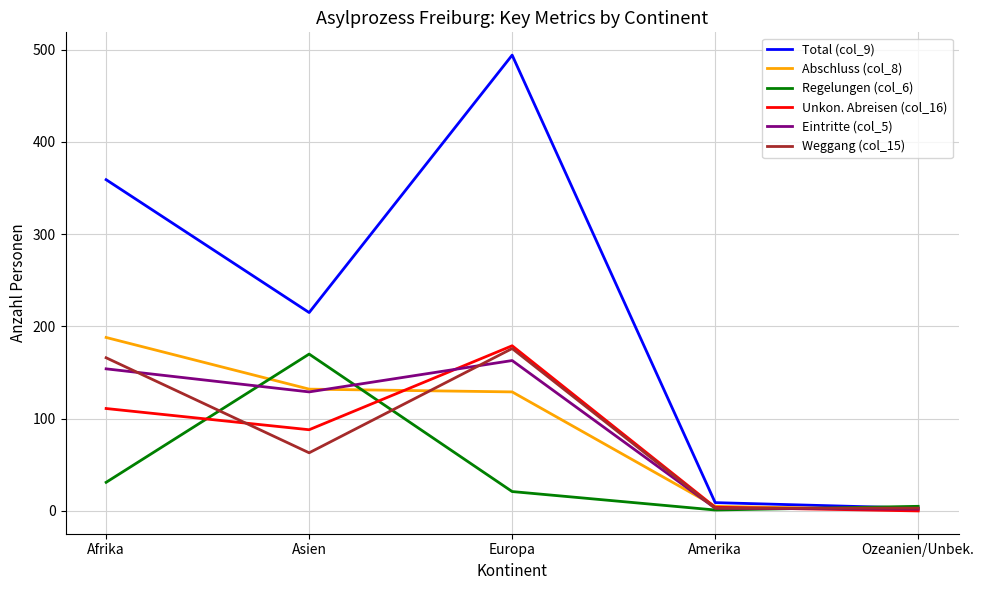

What value does the Regelungen (col_6) series have at Amerika?

1